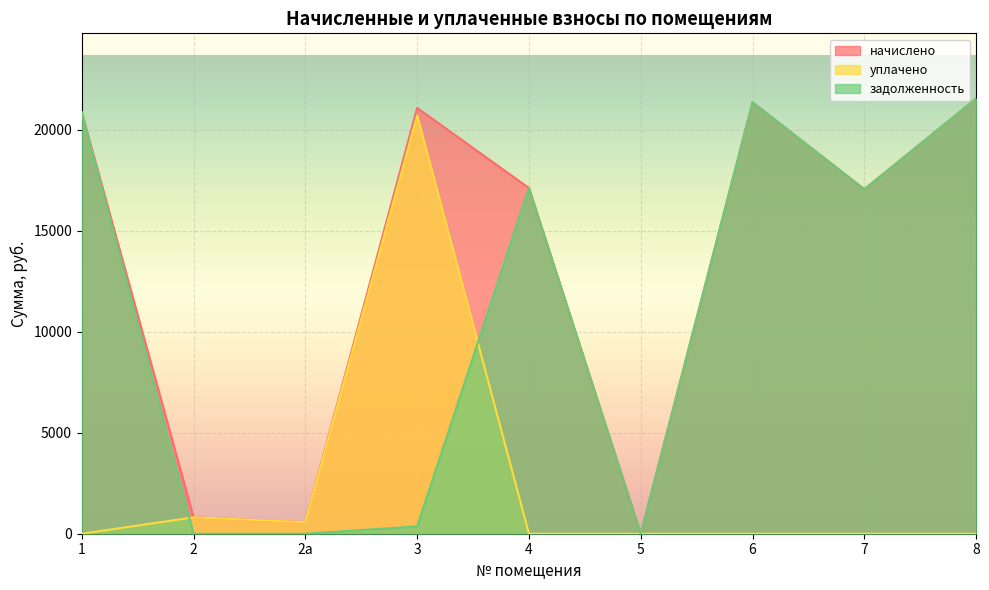

The задолженность series shows 0.0 at 5. True or false?

True